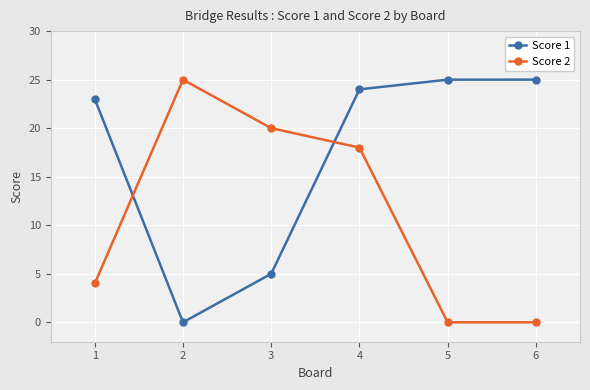

How many intersections are there between Score 2 and Score 1?

2